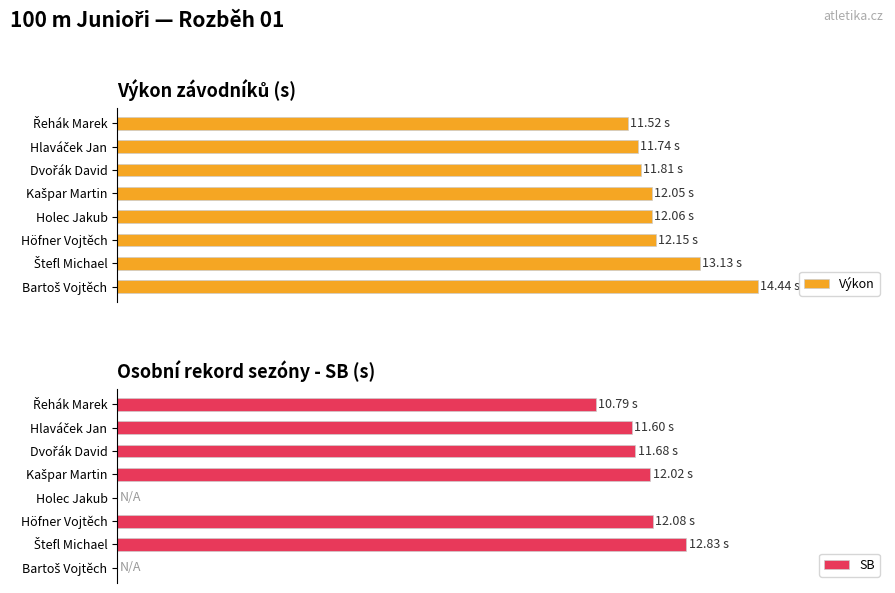

What is the sum of the SB values at Kašpar Martin and Řehák Marek?

22.8